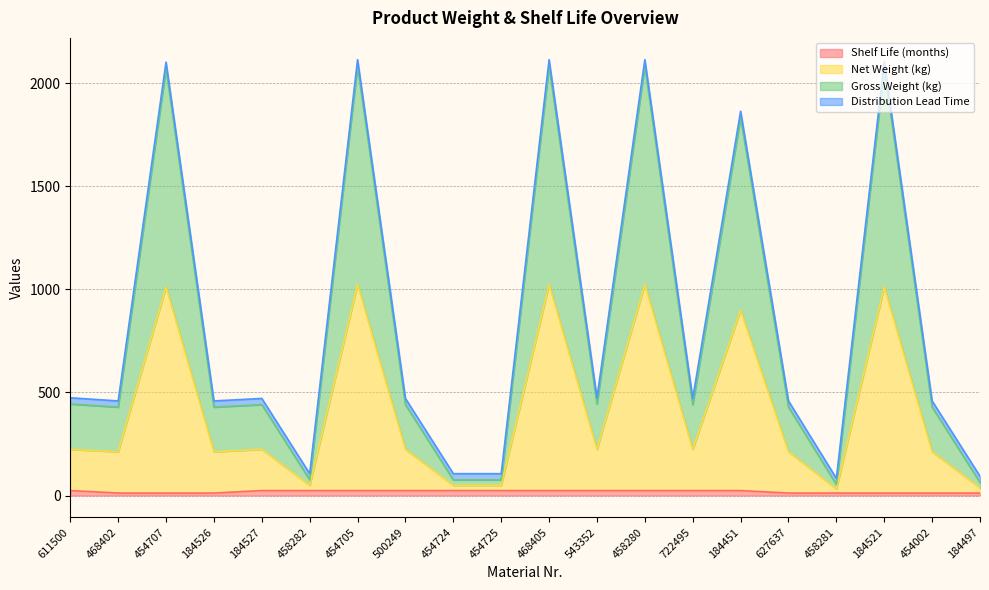

True or false: Gross Weight (kg) and Net Weight (kg) cross at least once.

False